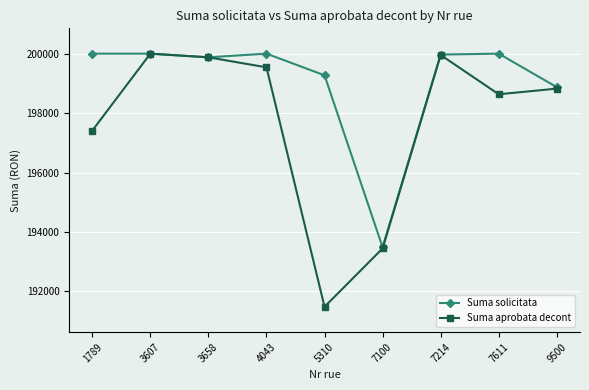

Is the value of Suma solicitata at 3658 greater than the value of Suma aprobata decont at 4043?

Yes